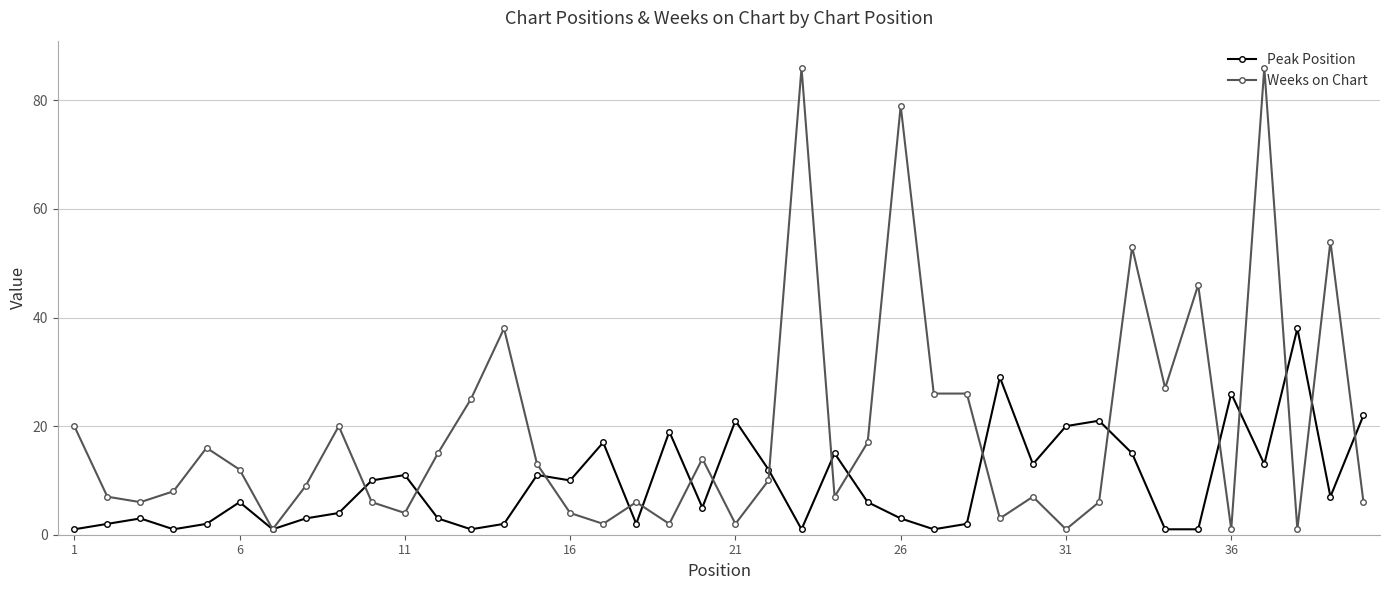

What are all the series names shown in the legend?

Peak Position, Weeks on Chart